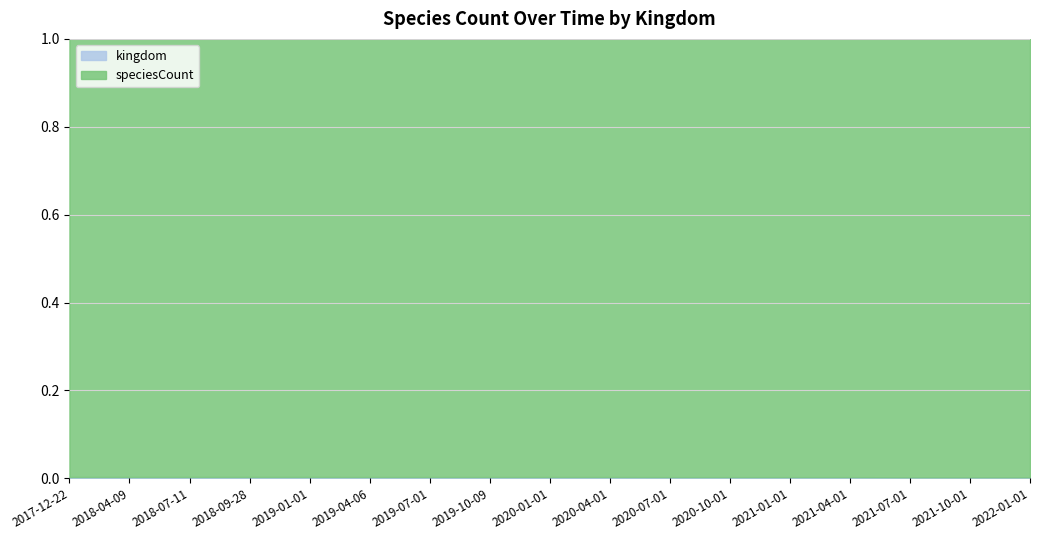

What is the smallest value displayed?

1